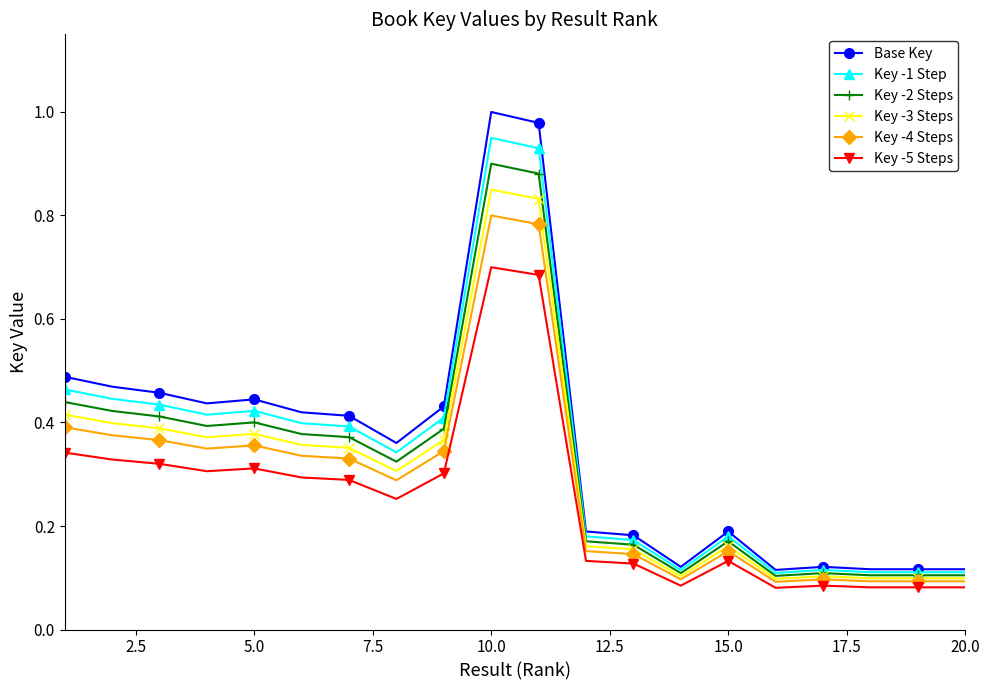

At how many categories does at least one series exceed 0?

20